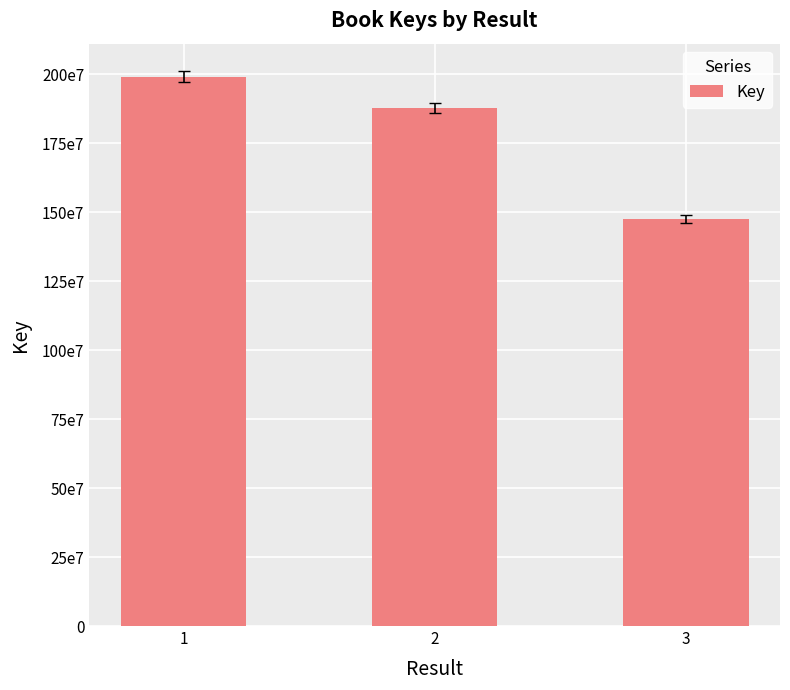

Are the bars horizontal?

No